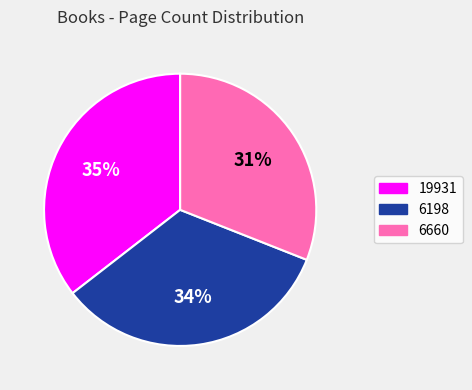

Does any single category account for the majority?

No